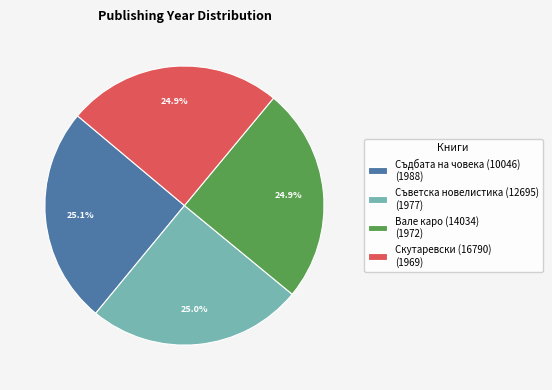

What percentage is NOT represented by Съветска новелистика (12695) (1977)?

75.0%